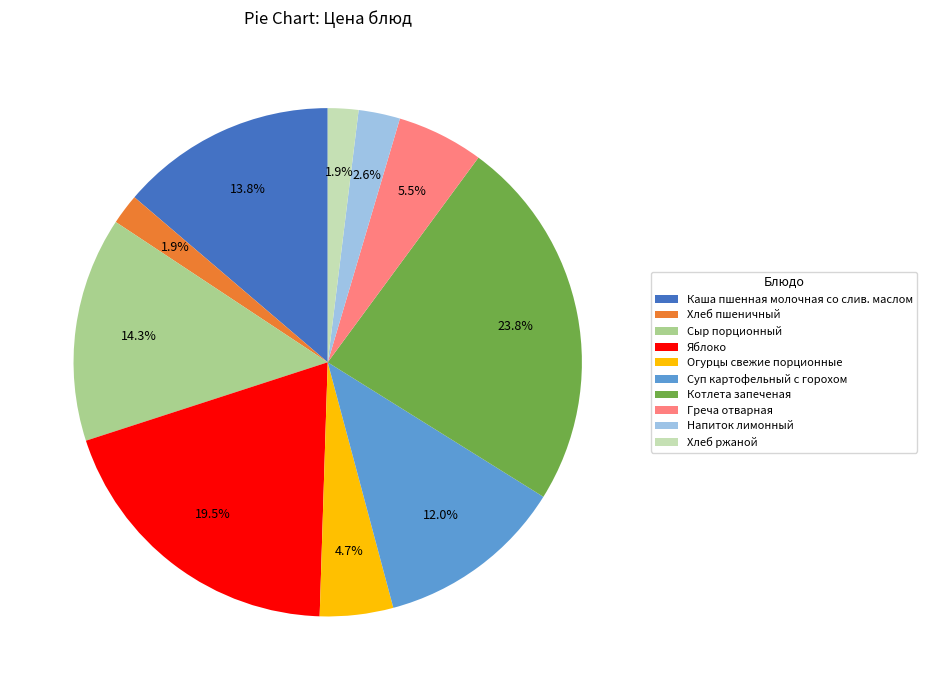

To the nearest percent, what is the combined percentage of Греча отварная and Огурцы свежие порционные?

10%